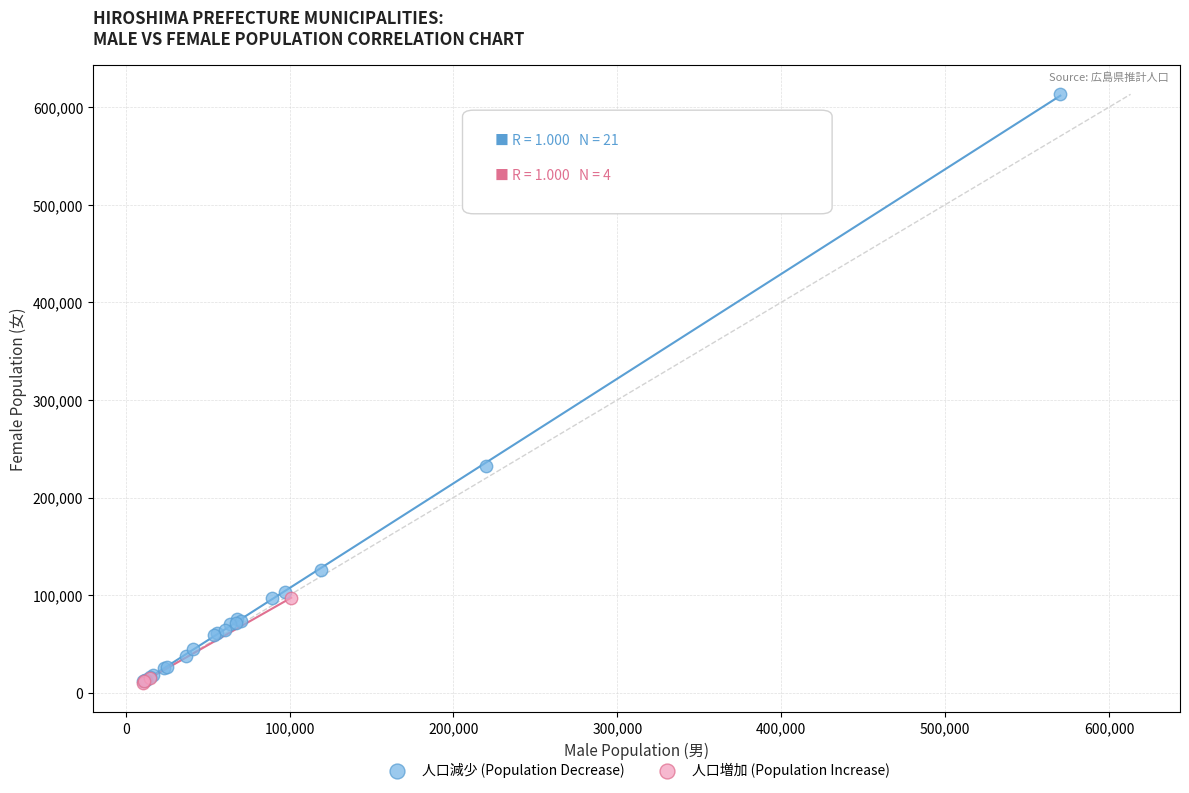

Which series has the largest Y range (max minus min)?

人口減少 (Population Decrease)